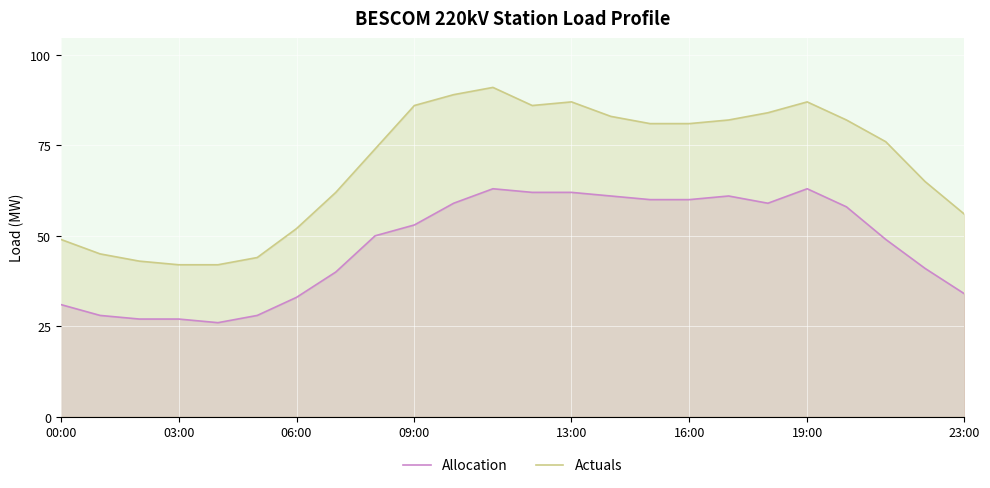

What is the difference between the highest and lowest values at 00:00?

18